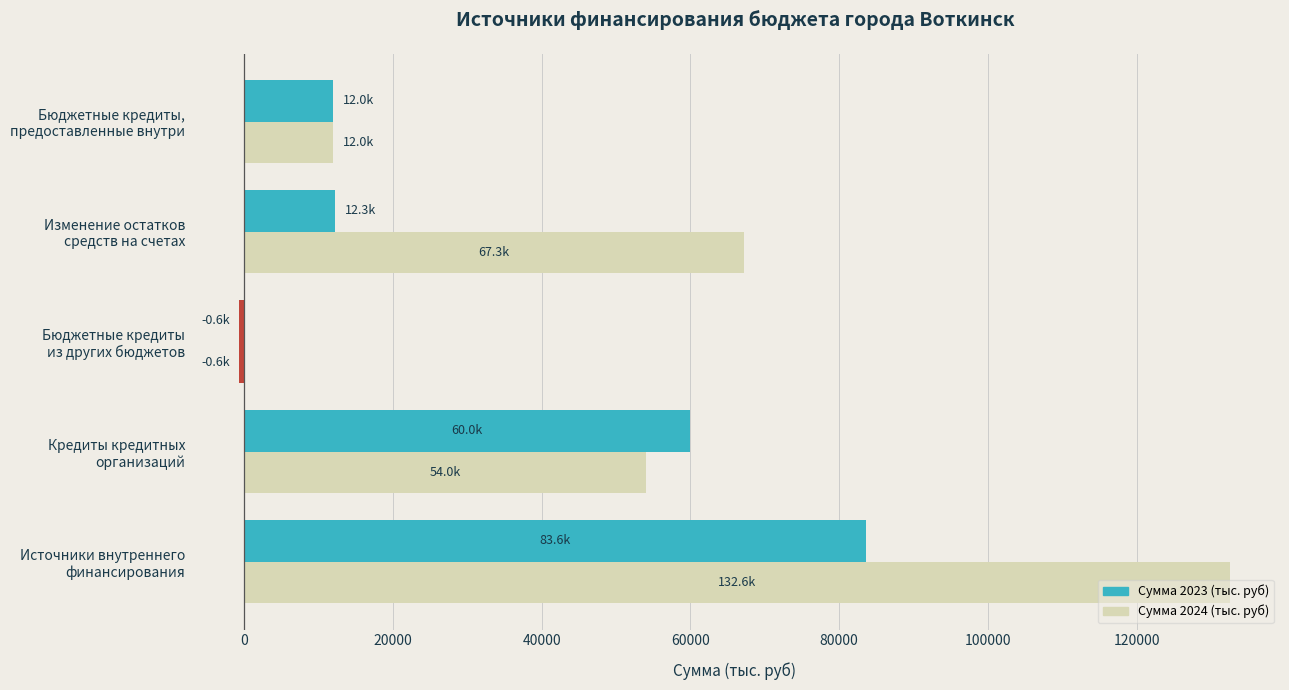

What is the difference between the maximum and second lowest values in the Сумма 2023 (тыс. руб) series?

71642.0